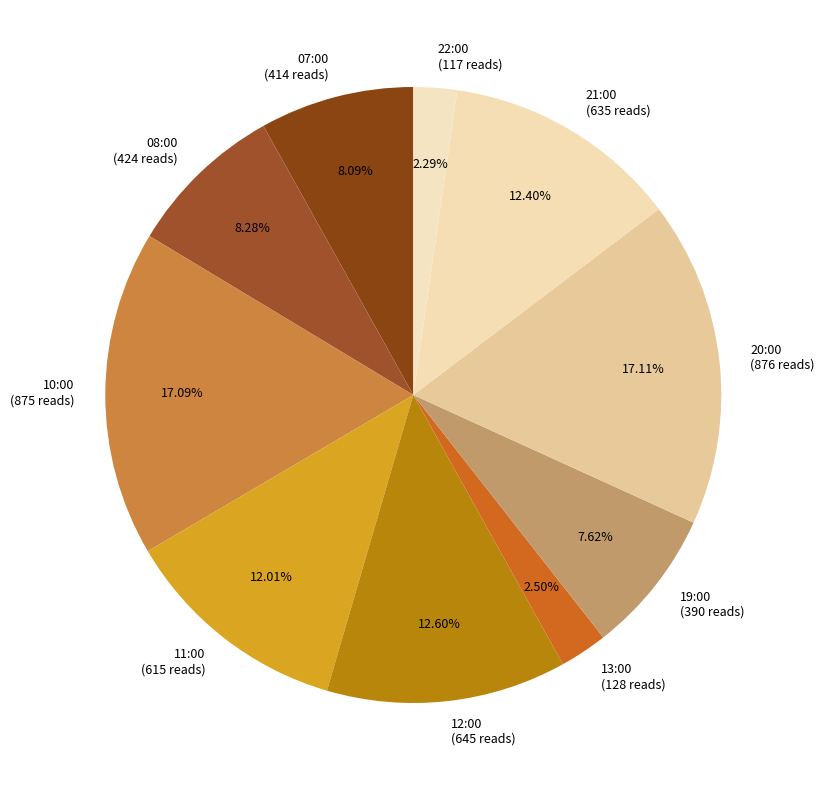

What is the ratio of the value at 20:00 (876 reads) to the value at 11:00 (615 reads)?

1.4